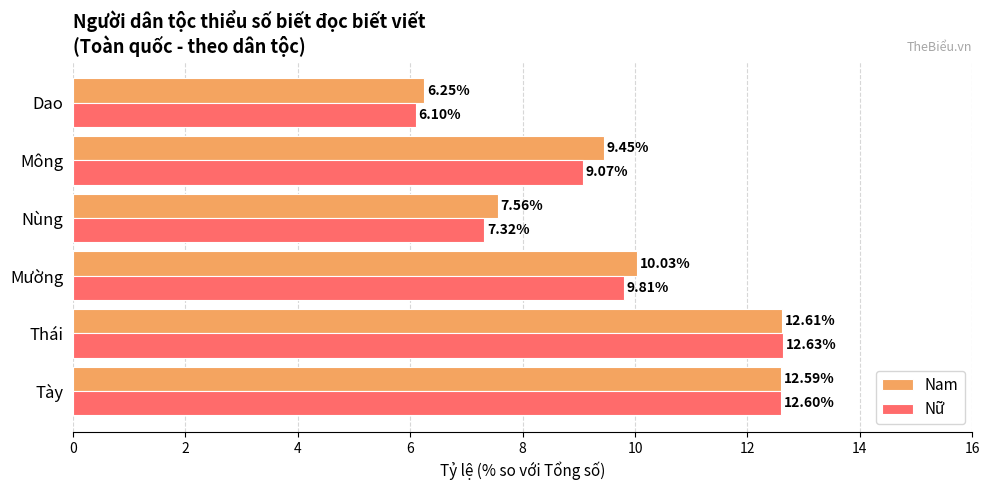

What is the spread (max minus min) of values at Mông?

0.4